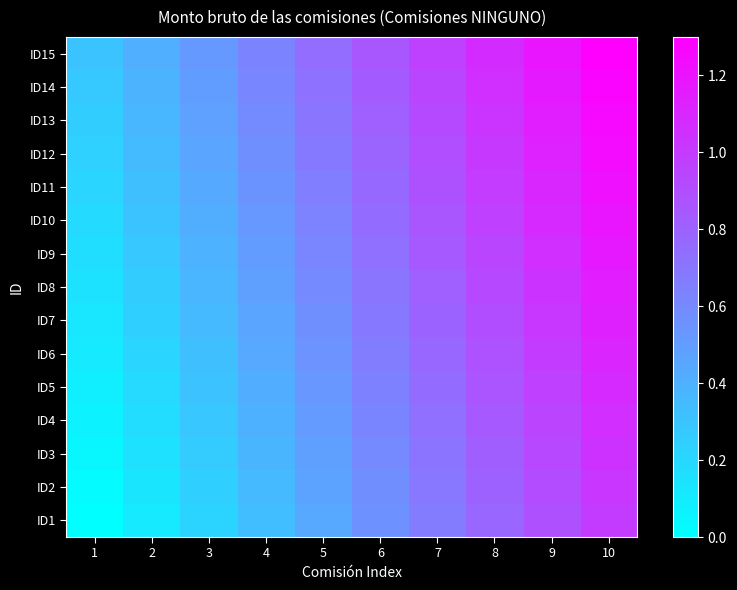

Which series has the largest total across all categories?

ID15